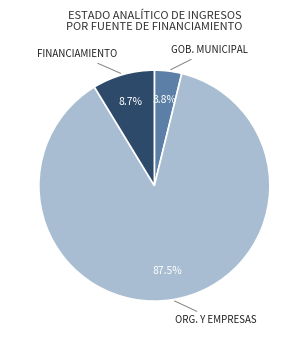

Is there a majority slice in this chart?

Yes